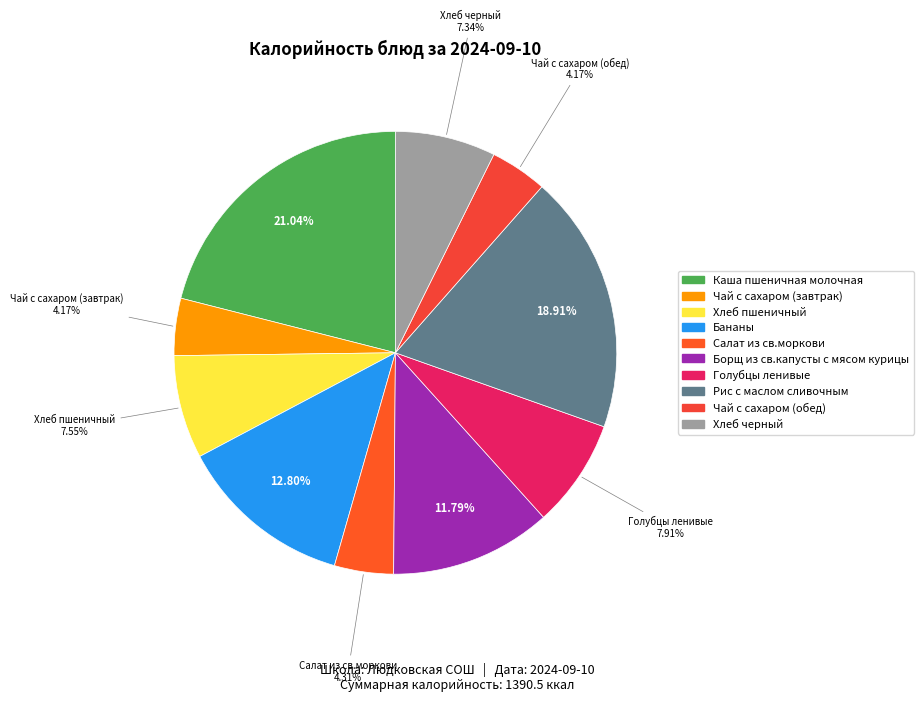

To the nearest percent, what is the difference between the Рис с маслом сливочным and Чай с сахаром (обед) slice percentages?

15%